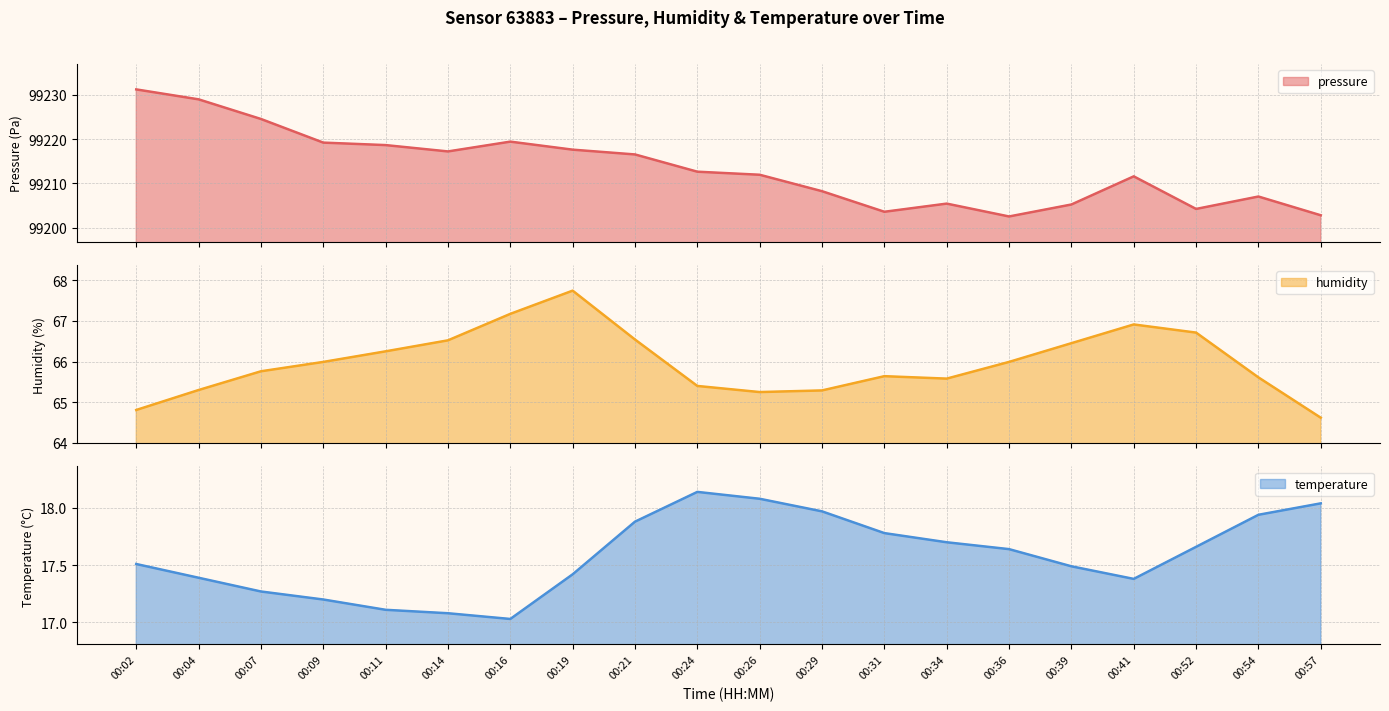

The humidity series shows 66.7 at 00:52. True or false?

True